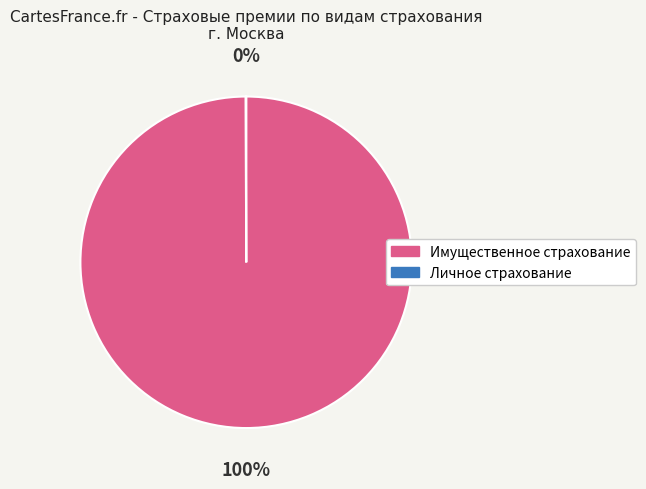

True or false: Имущественное страхование accounts for 100% of the total.

True